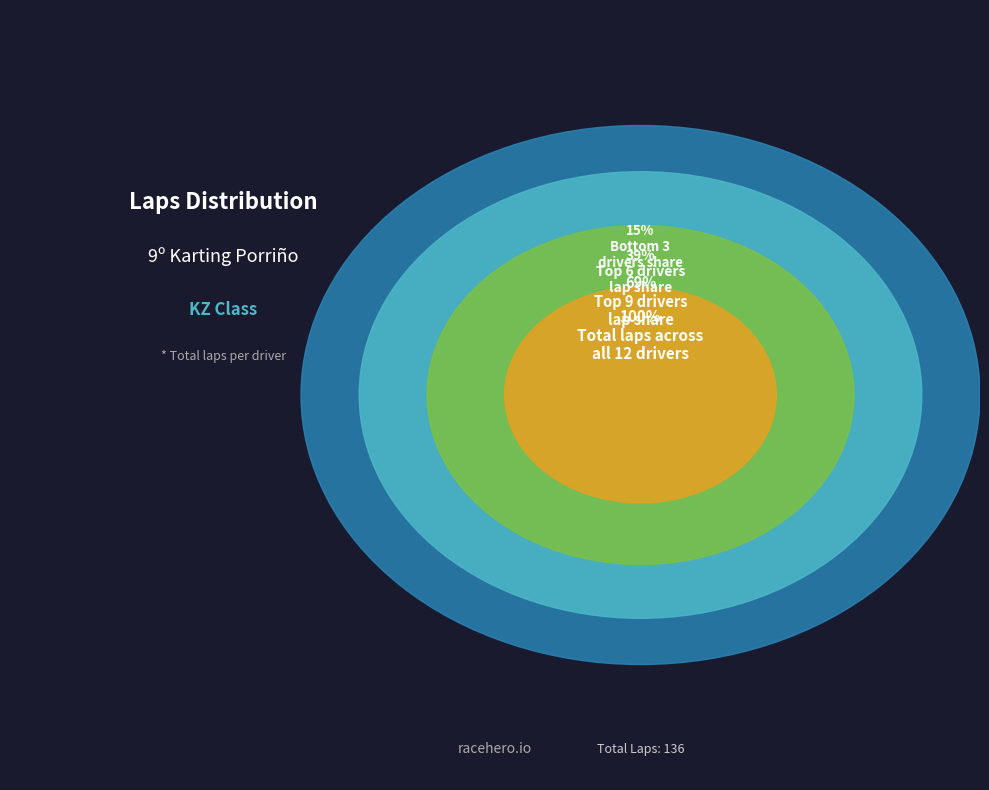

To the nearest percent, what portion does Diego GONZALEZ SOTO represent?

10%